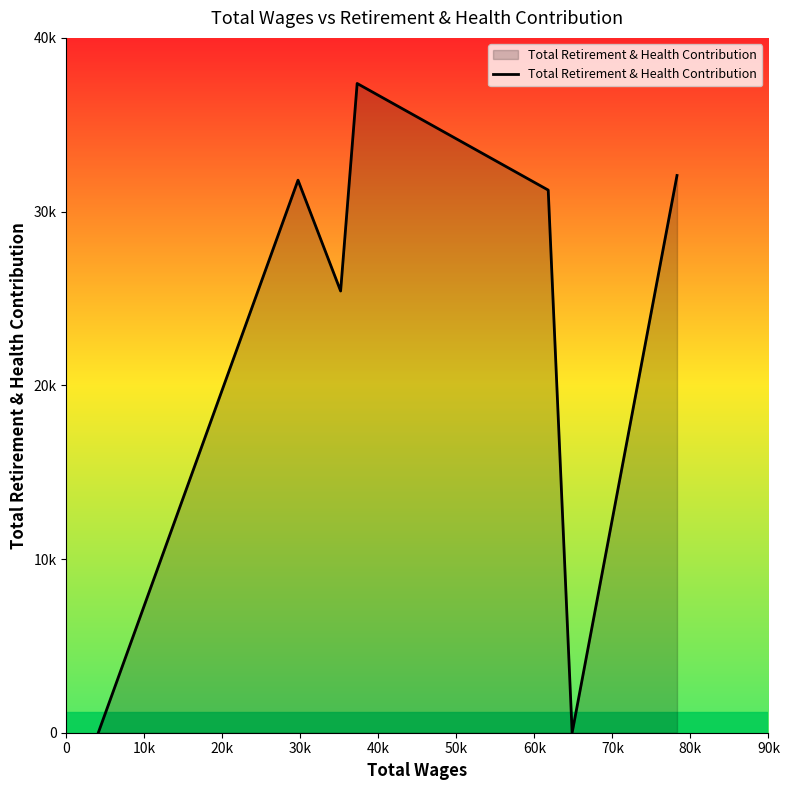

Does the chart have visible grid lines?

No